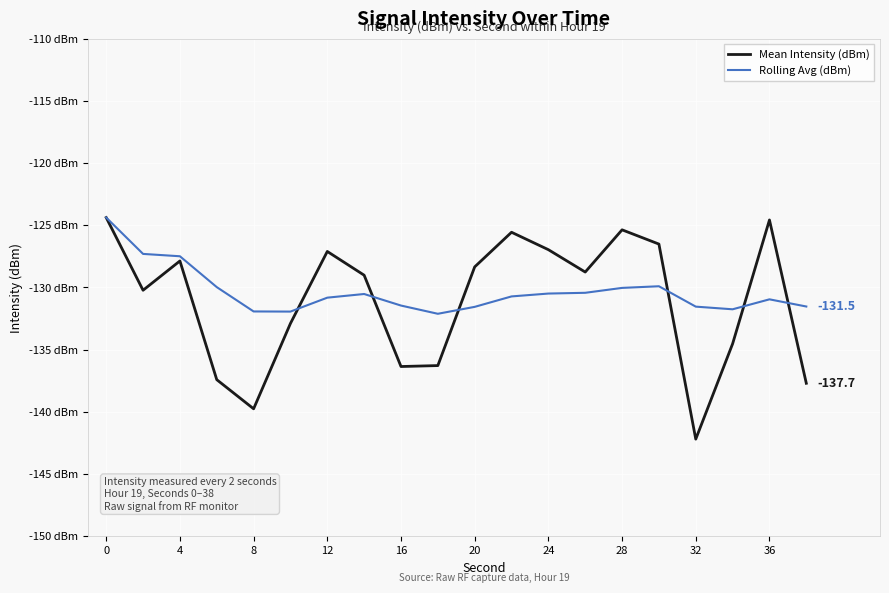

Does the chart display data point markers on the line(s)?

No